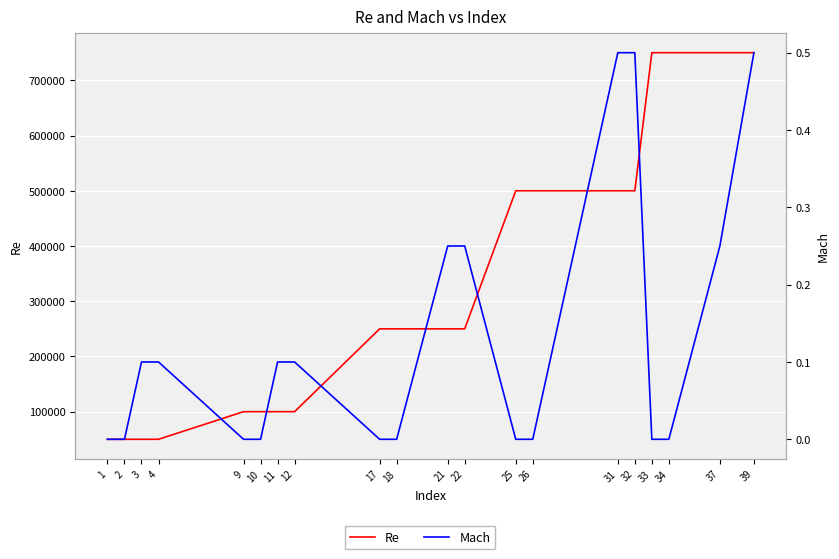

True or false: Re and Mach intersect in this chart.

False